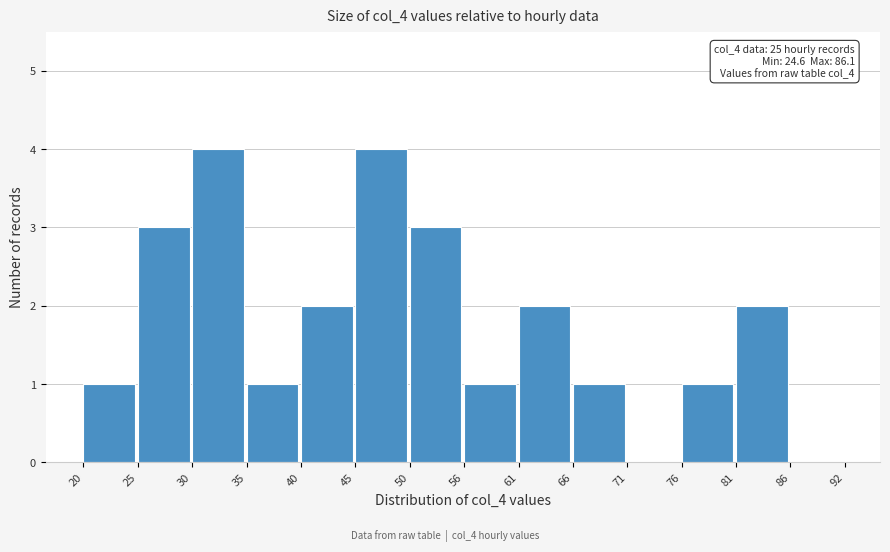

Reading left to right, extract all data points from this chart.

20=1	25=3	30=4	35=1	40=2	45=4	50=3	56=1	61=2	66=1	71=0	76=1	81=2	86=0